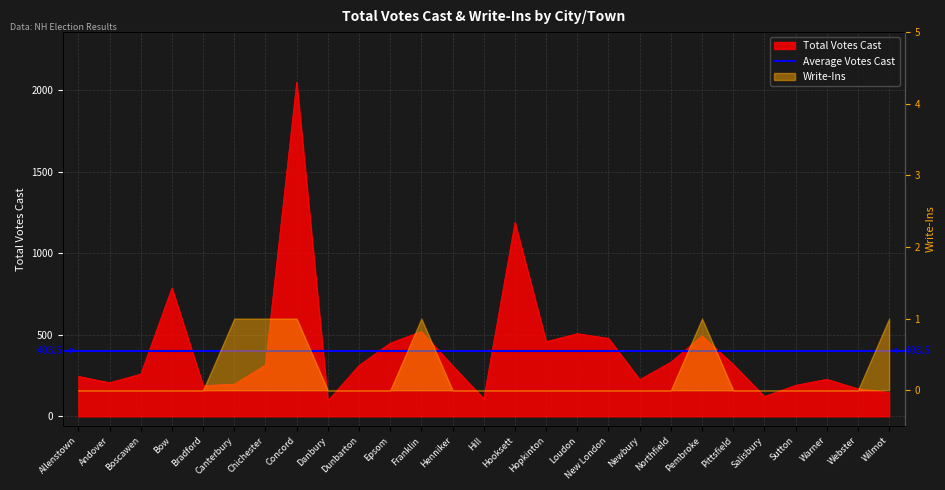

What is the difference between the values at Epsom and Sutton?

259